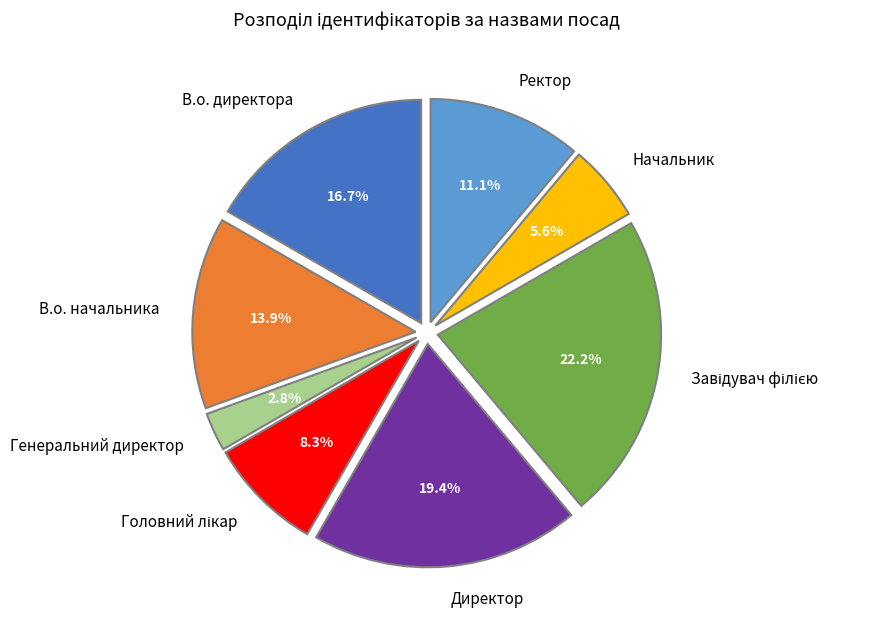

Which slice is the smallest?

Генеральний директор